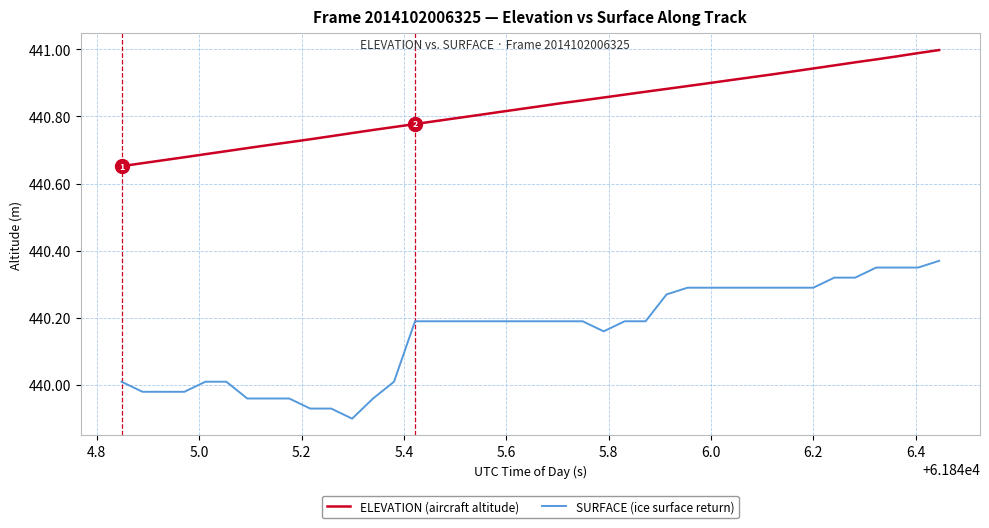

List the series in order of their overall mean, highest first.

ELEVATION (aircraft altitude), SURFACE (ice surface return)